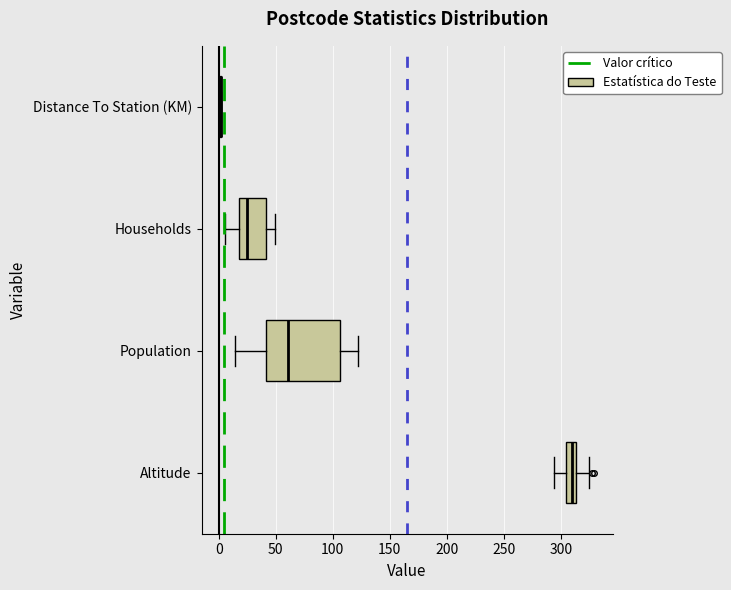

Where does the left whisker of the box for Altitude end on the x-axis? The values are not printed on the chart, so give them approximately, as read against the axis.

295